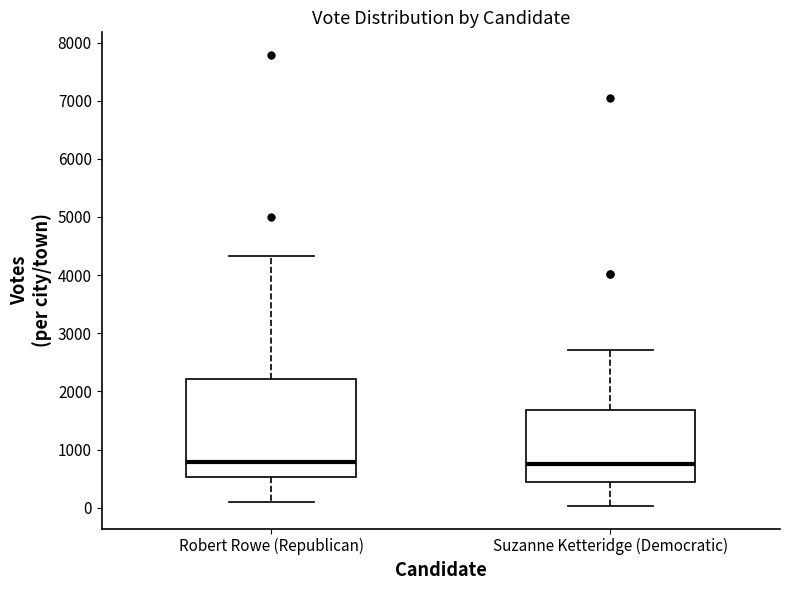

Where does the upper whisker of the box for Robert Rowe (Republican) end on the y-axis? The values are not printed on the chart, so give them approximately, as read against the axis.

4300